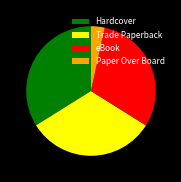

What is the ratio of the value at Paper Over Board to the value at eBook?

0.1